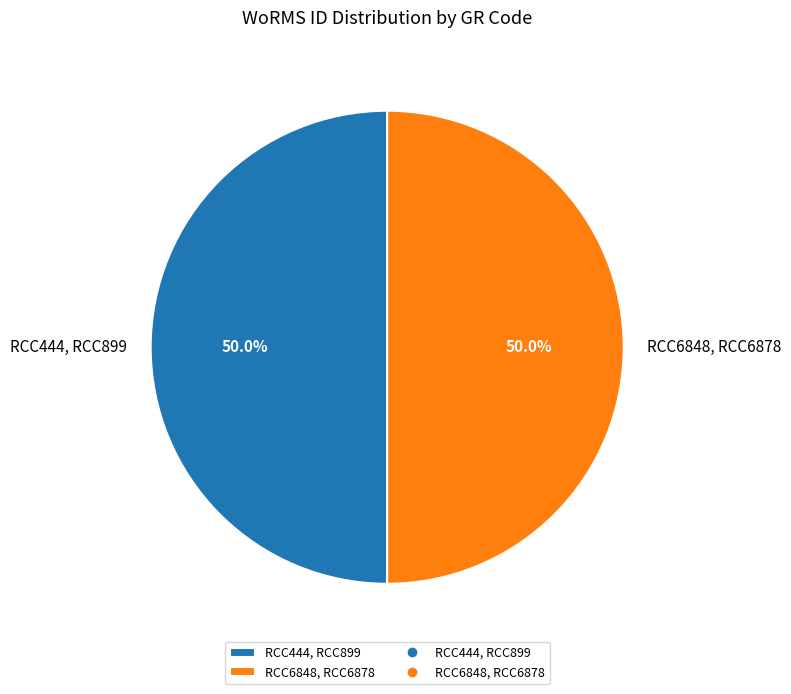

How much of the chart is everything except RCC6848, RCC6878?

50.0%